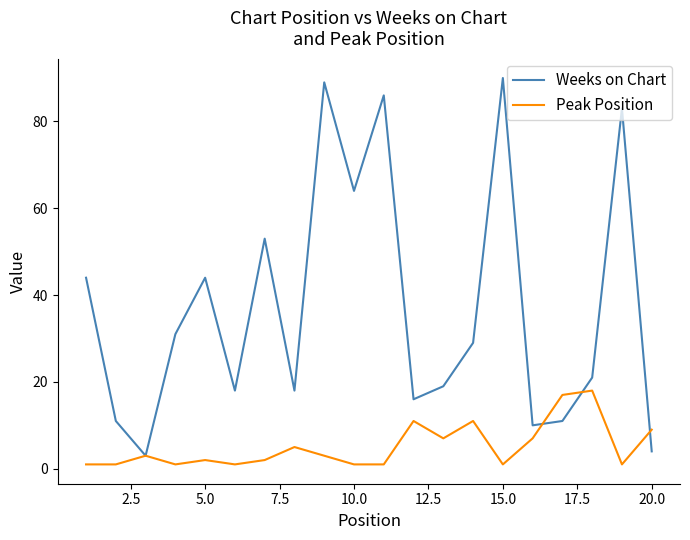

What is the greatest value displayed?

90